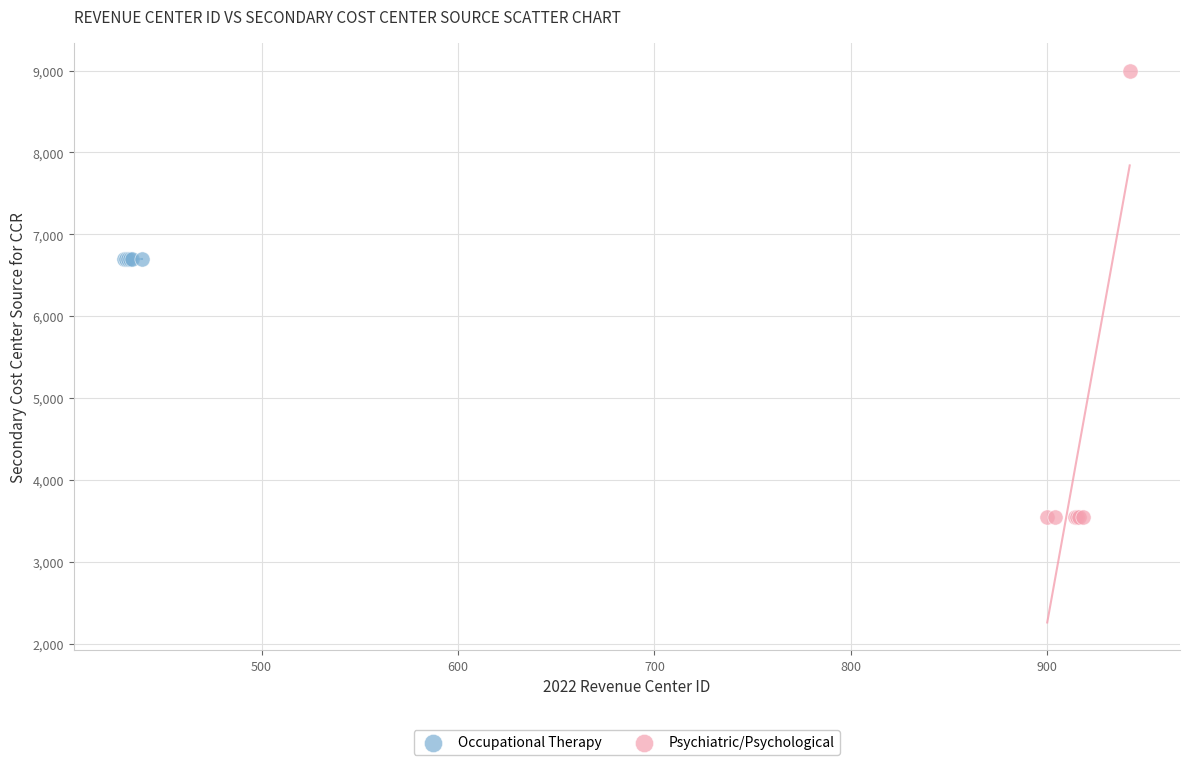

Which series contains the lowest Y value?

Psychiatric/Psychological